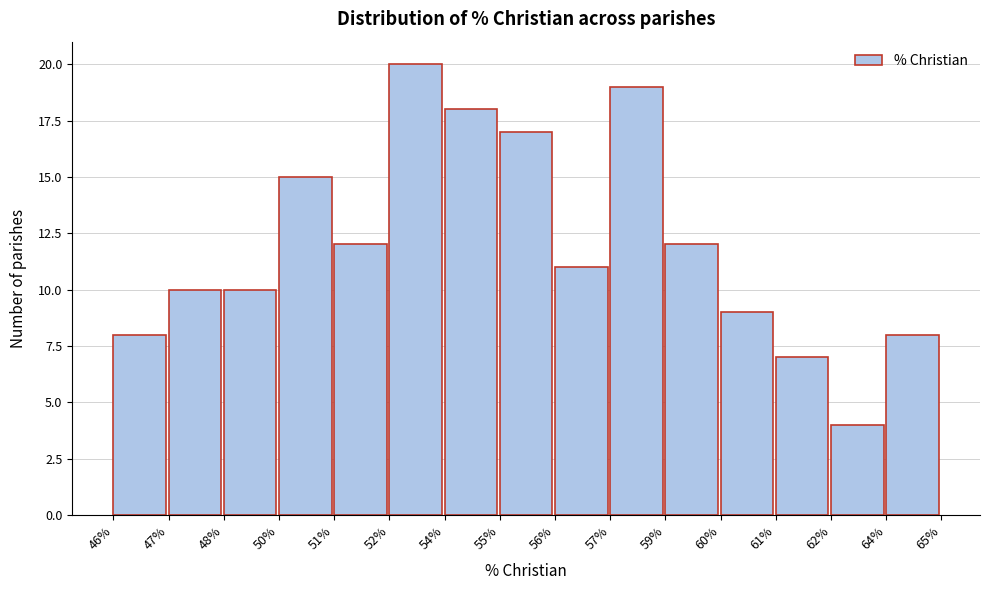

Reading left to right, list all the values displayed in this chart.

8	10	10	15	12	20	18	17	11	19	12	9	7	4	8